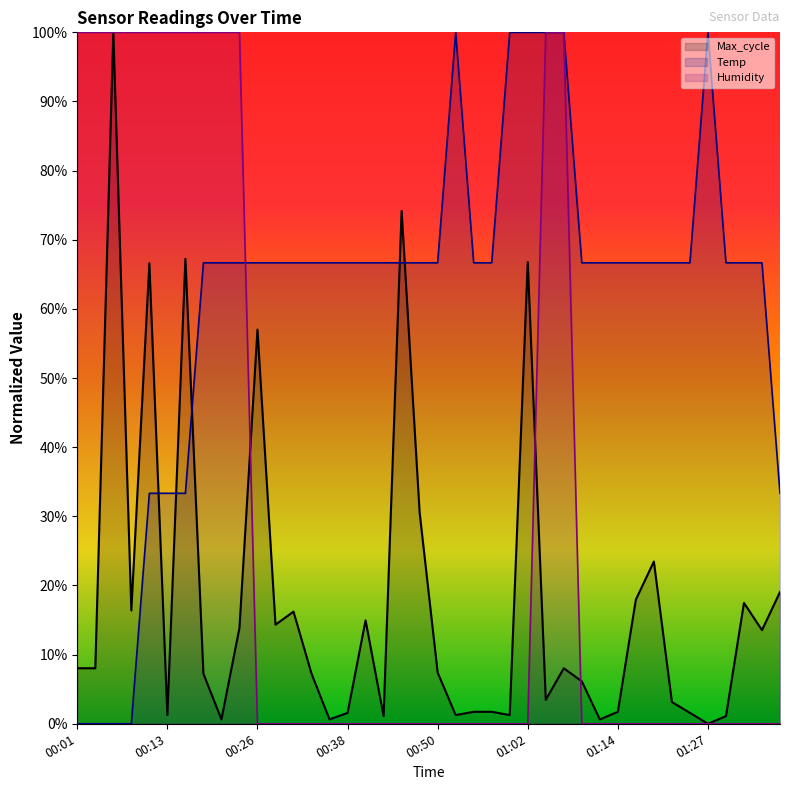

Where is Humidity nearest to the value 0?

00:26